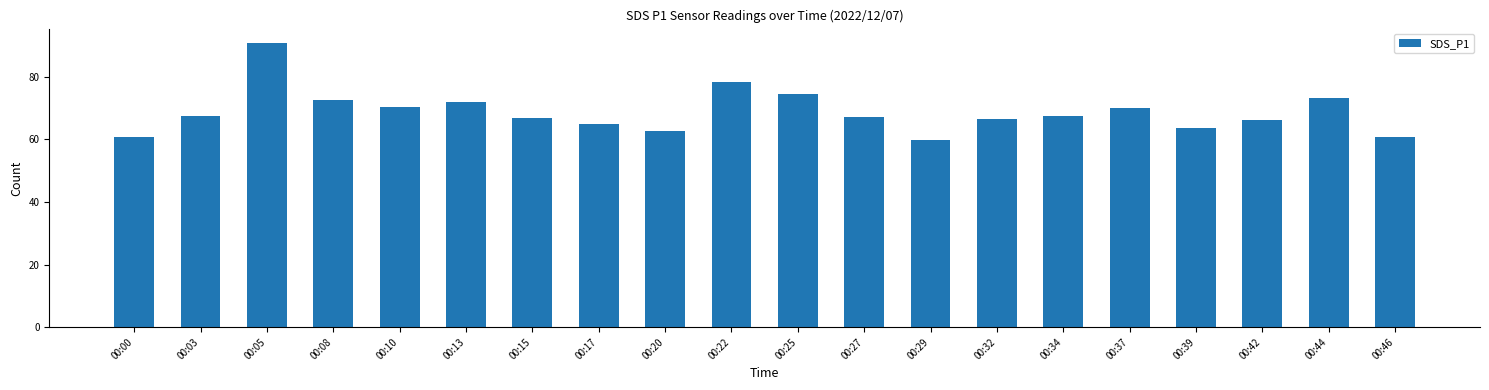

What is the average value?

68.8